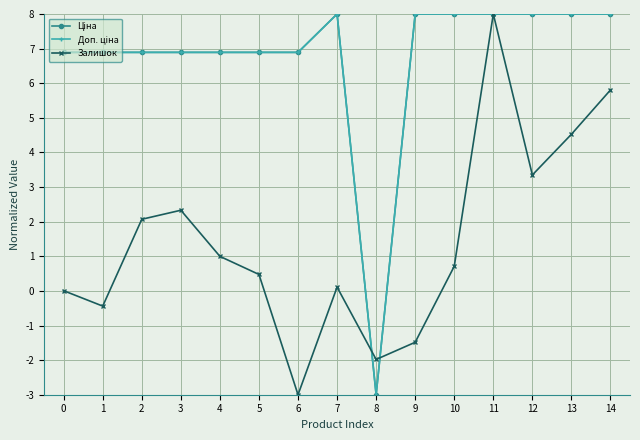

What is the value of the Залишок point at the 13th from the left?

3.3